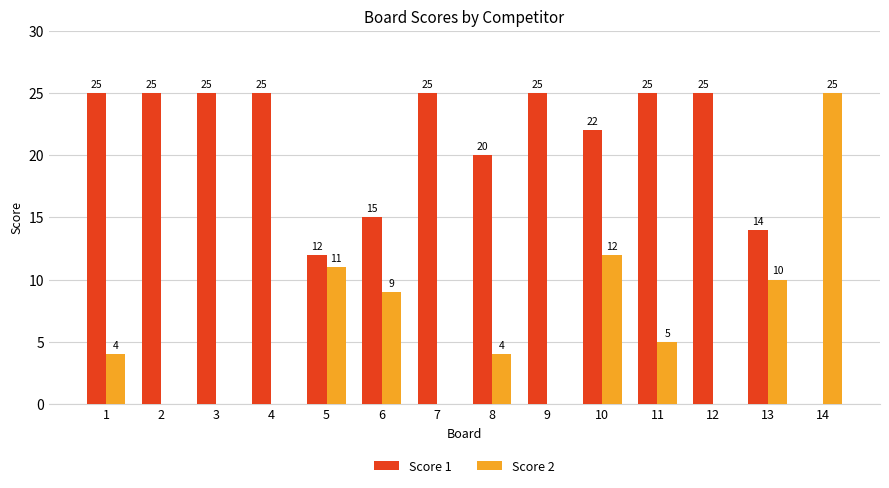

The Score 2 series shows -9 at 2. True or false?

False